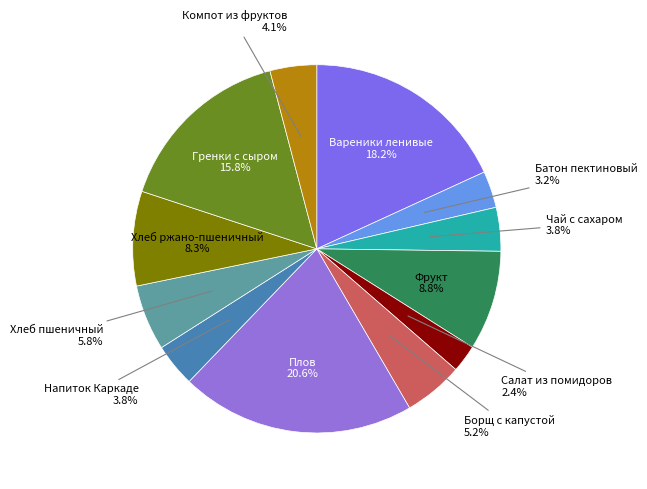

To the nearest percent, what is the combined percentage of Чай с сахаром and Салат из помидоров?

6%